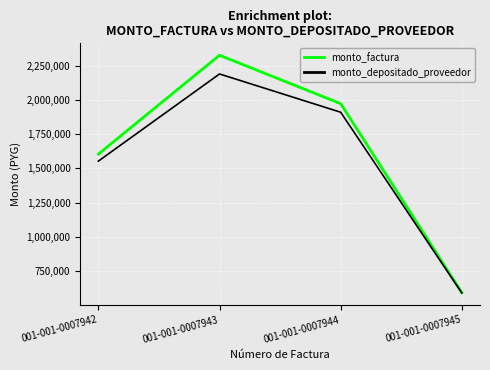

Reading left to right, extract all data points from this chart.

monto_factura: 1605000	2330000	1975000	590000
monto_depositado_proveedor: 1553931	2192637	1912158	587319